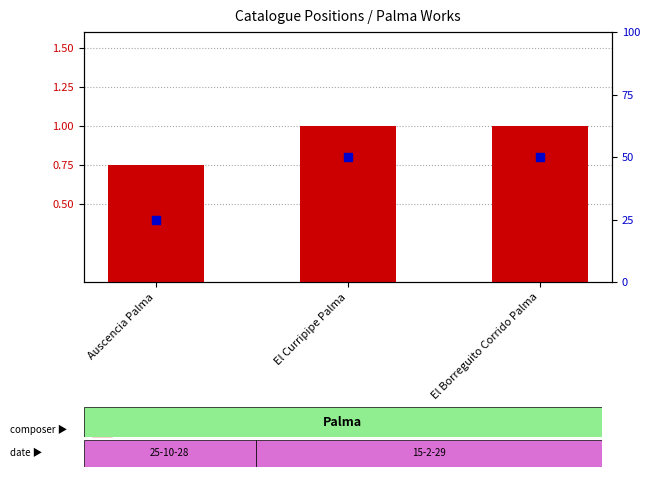

Which series contains the highest Y value?

percentile rank within the sample